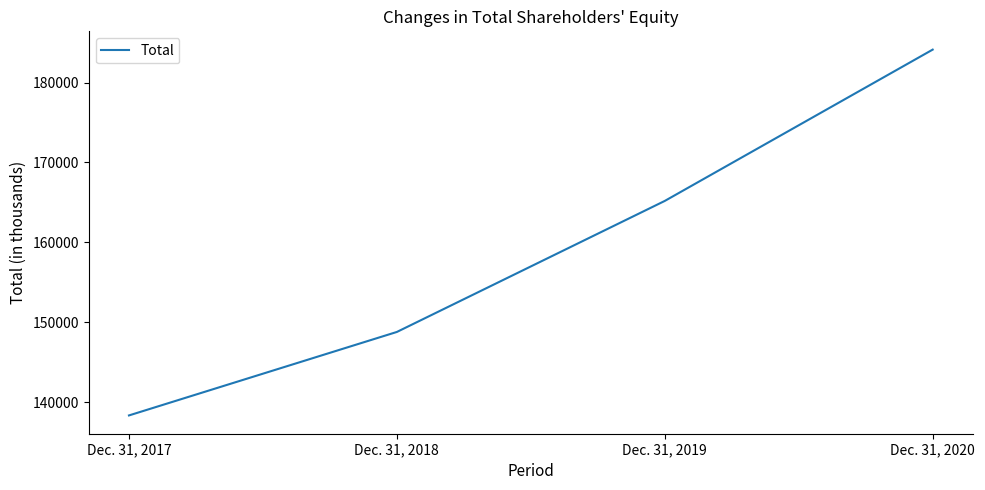

How many categories are shown in the chart?

4